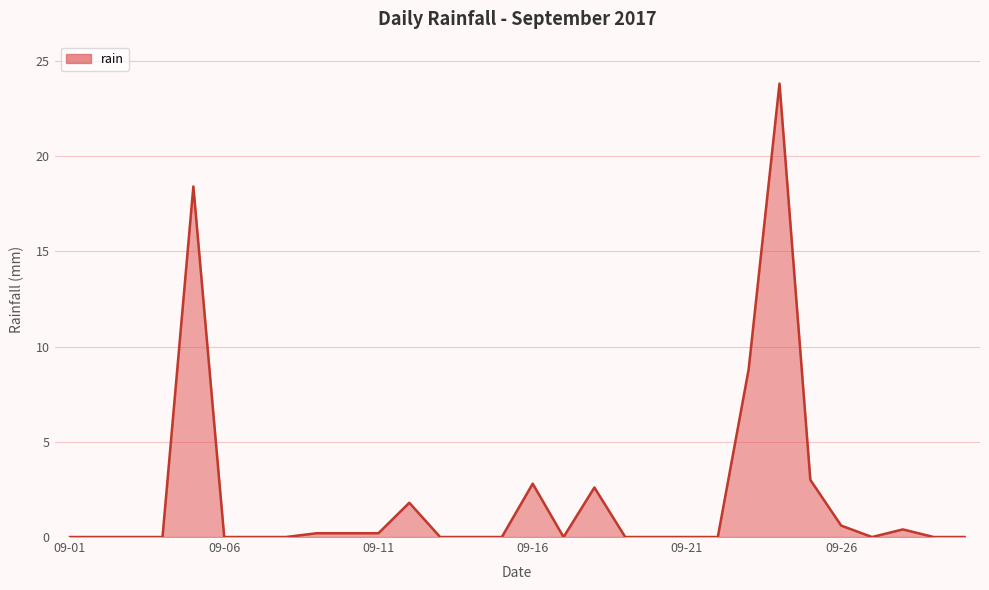

What is the difference between the maximum and minimum values?

23.8